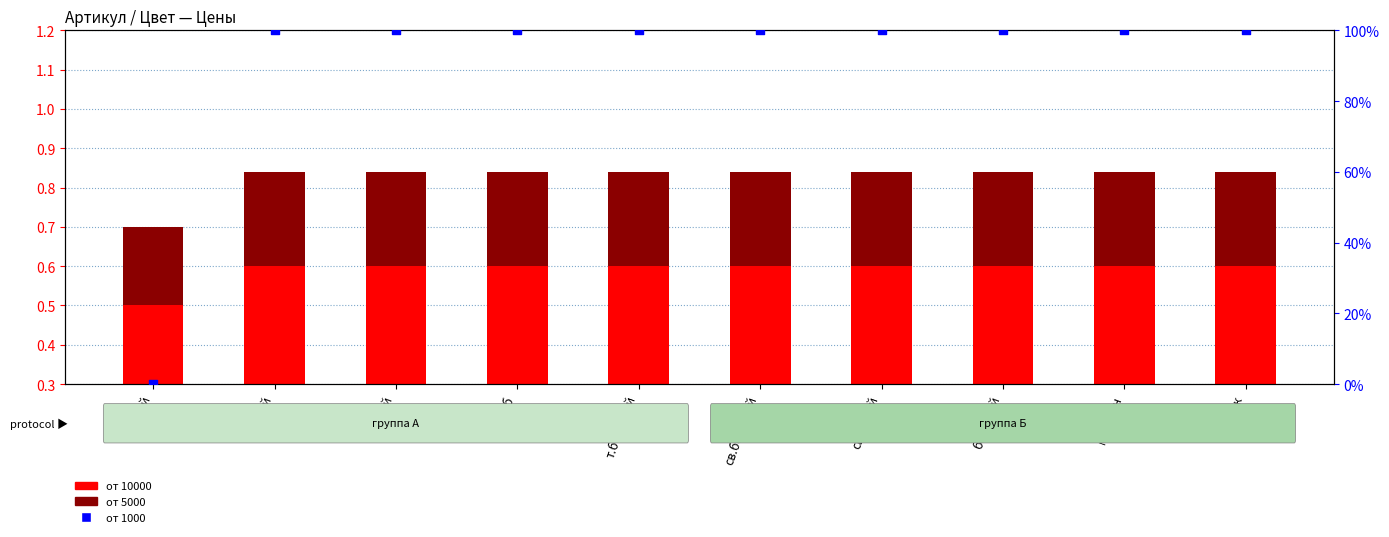

At how many categories does at least one series exceed 89?

9